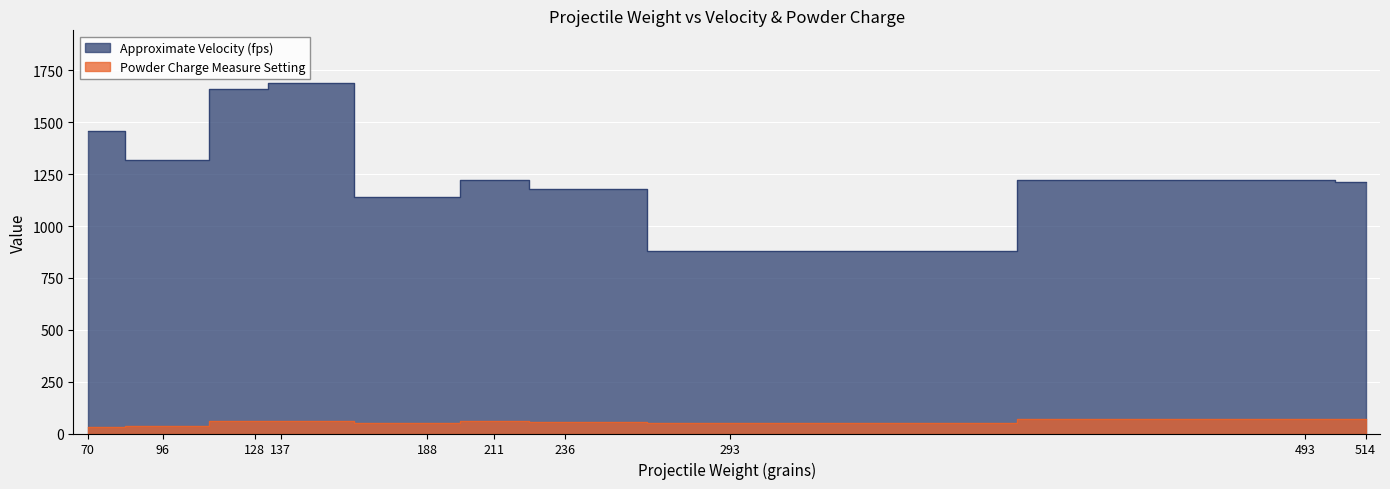

Rank the series by their maximum value, from lowest to highest.

Powder Charge Measure Setting, Approximate Velocity (fps)